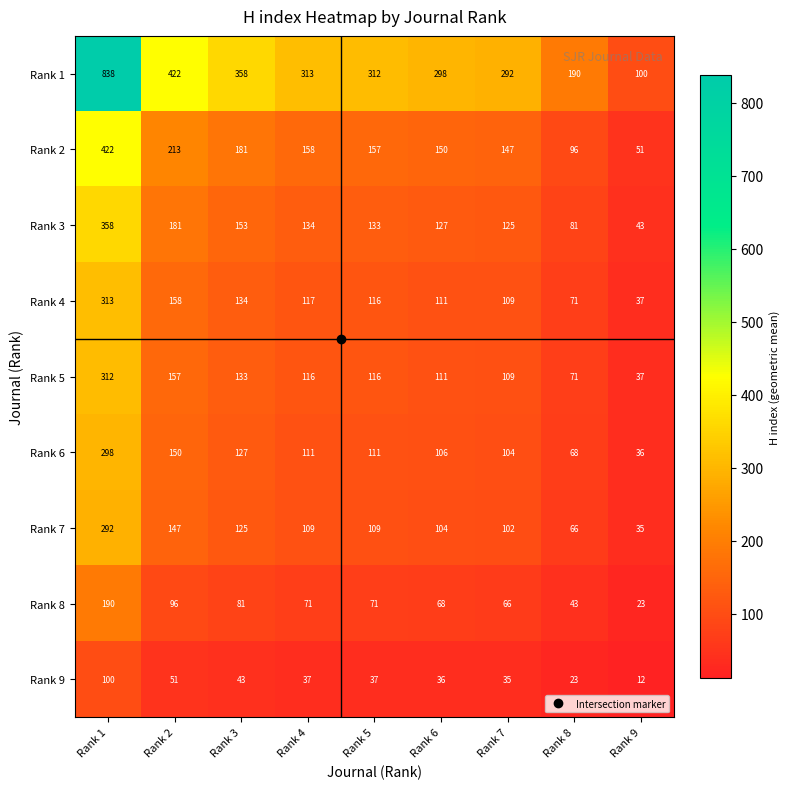

At which category is the sum across all series the highest?

Rank 1